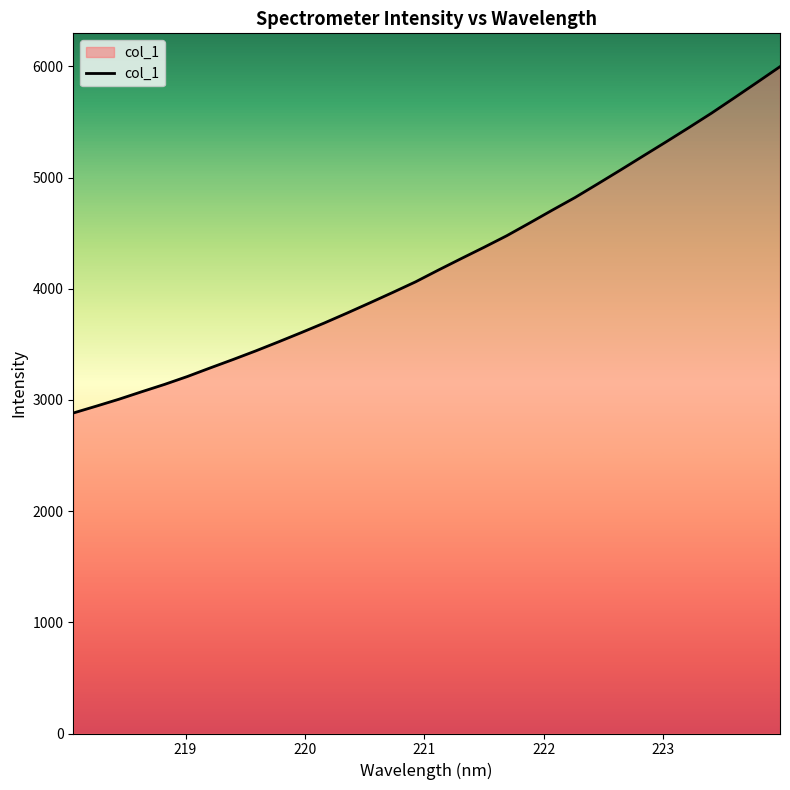

Reading left to right, what are all the values shown in this chart?

2882.8	2944.2	3006.8	3074.4	3140.3	3211.3	3288.5	3364.0	3441.9	3523.4	3606.9	3692.4	3781.9	3873.8	3967.1	4062.4	4168.1	4271.2	4372.8	4477.1	4591.3	4707.4	4821.1	4944.3	5069.0	5195.8	5322.0	5450.3	5581.2	5718.6	5857.8	5998.3